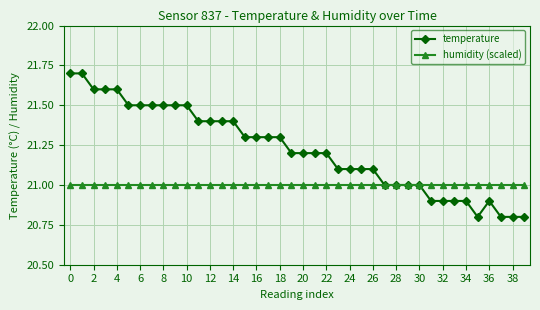

Rank the series by their maximum value, from lowest to highest.

humidity (scaled), temperature